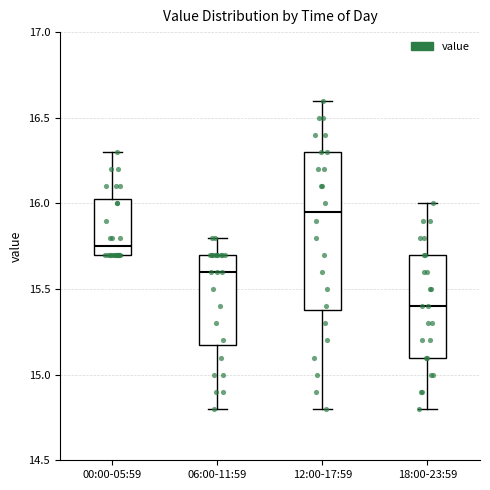

Where is the upper edge of the box for 00:00-05:59 on the y-axis? The values are not printed on the chart, so give them approximately, as read against the axis.

16.05